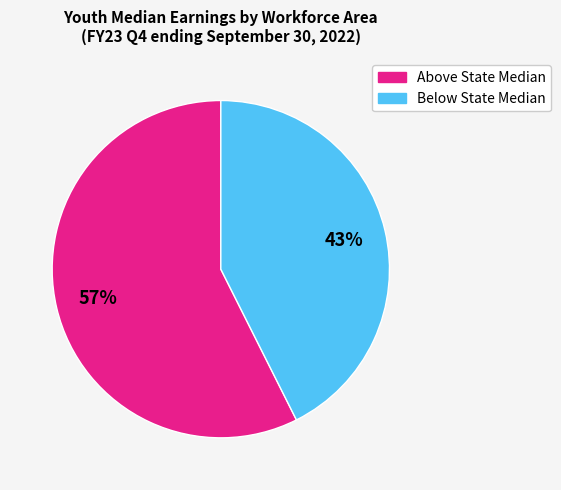

Is there a majority slice in this chart?

Yes